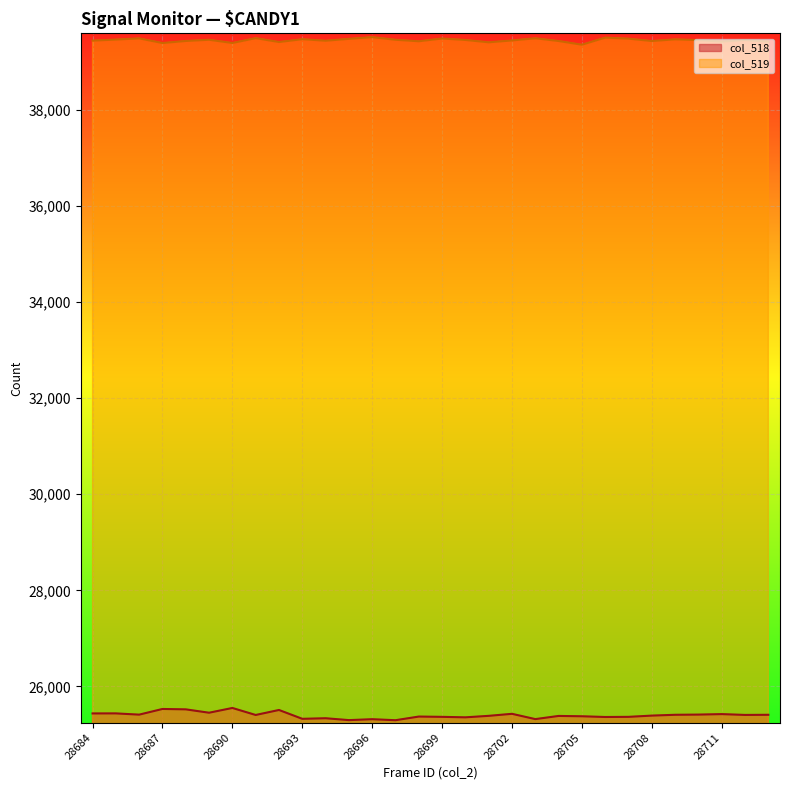

Where is col_518 nearest to the value 25423?

28711